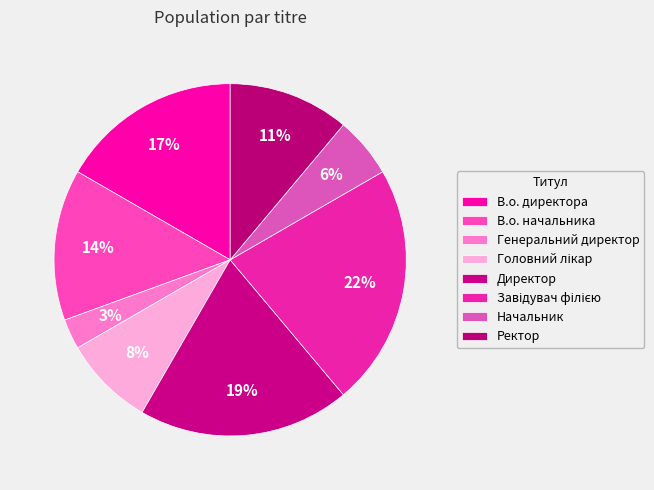

To the nearest percent, what is the combined percentage of Генеральний директор and Ректор?

14%